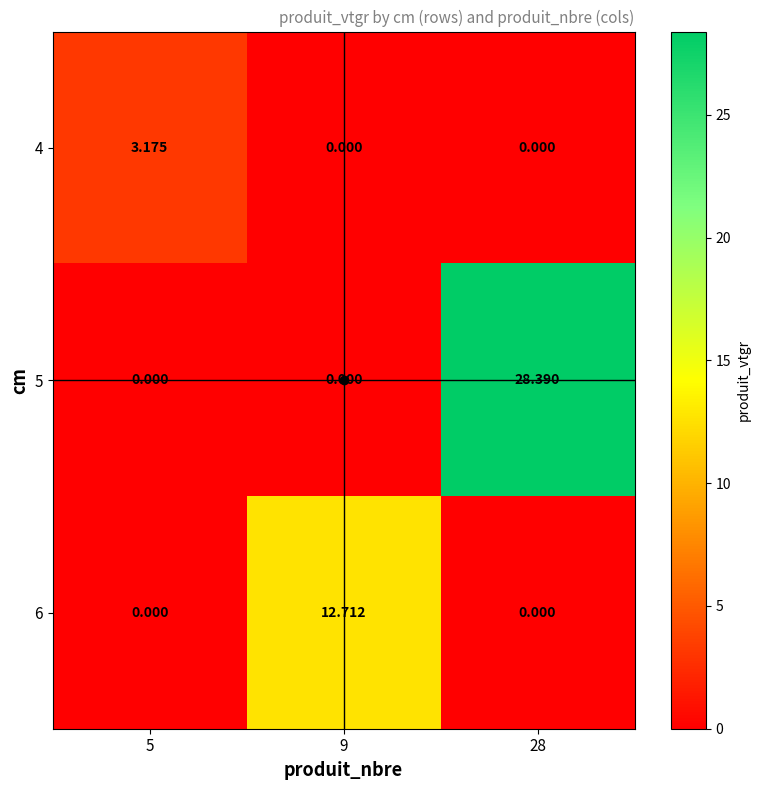

Between 9 and 28, which series saw the biggest shift?

5